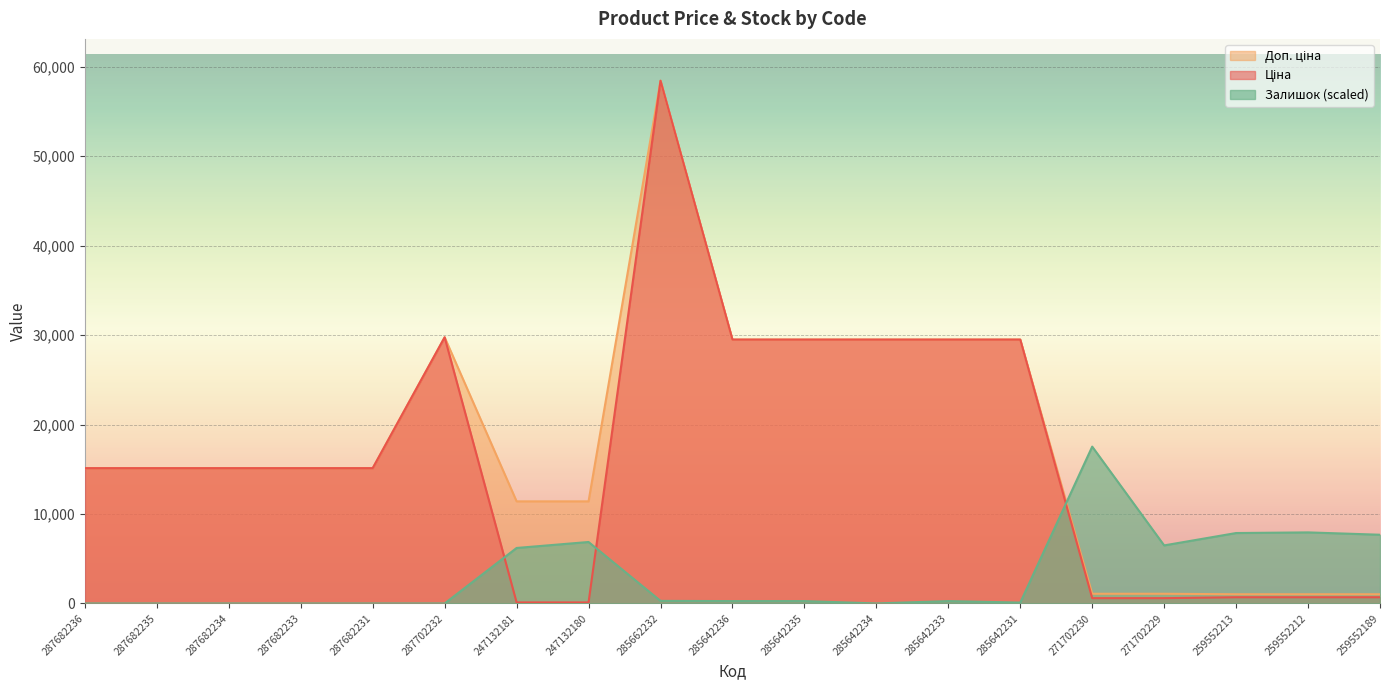

What is the label of the 18th point from the right?

287682235